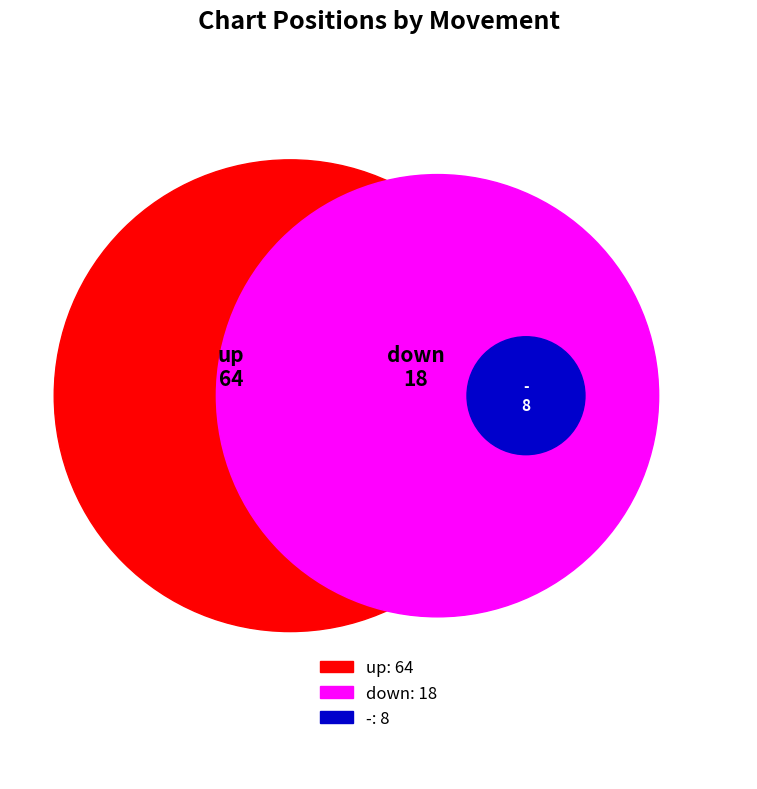

How many segments does this pie chart have?

3